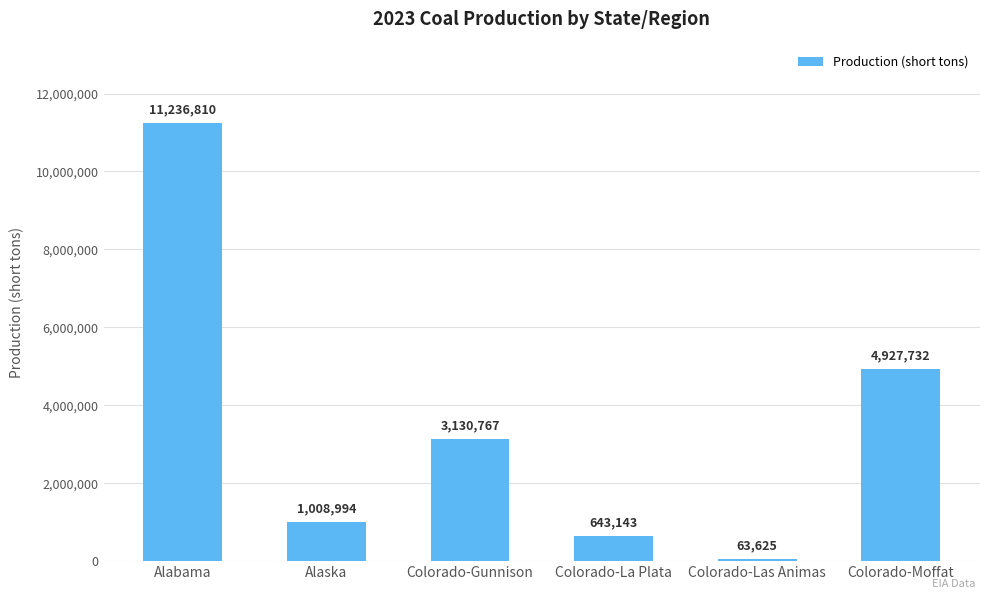

True or false: the data shows 643143 at Colorado-La Plata.

True